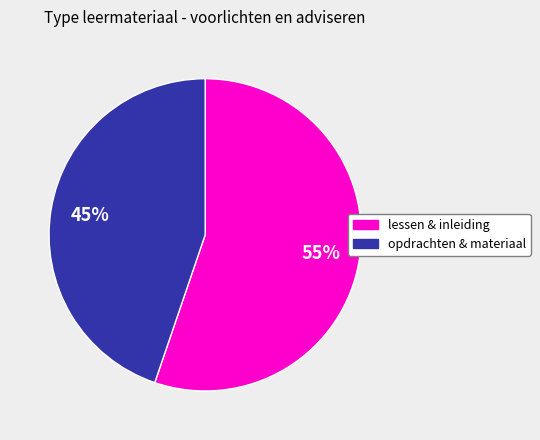

What is the smallest slice in the pie chart?

opdrachten & materiaal